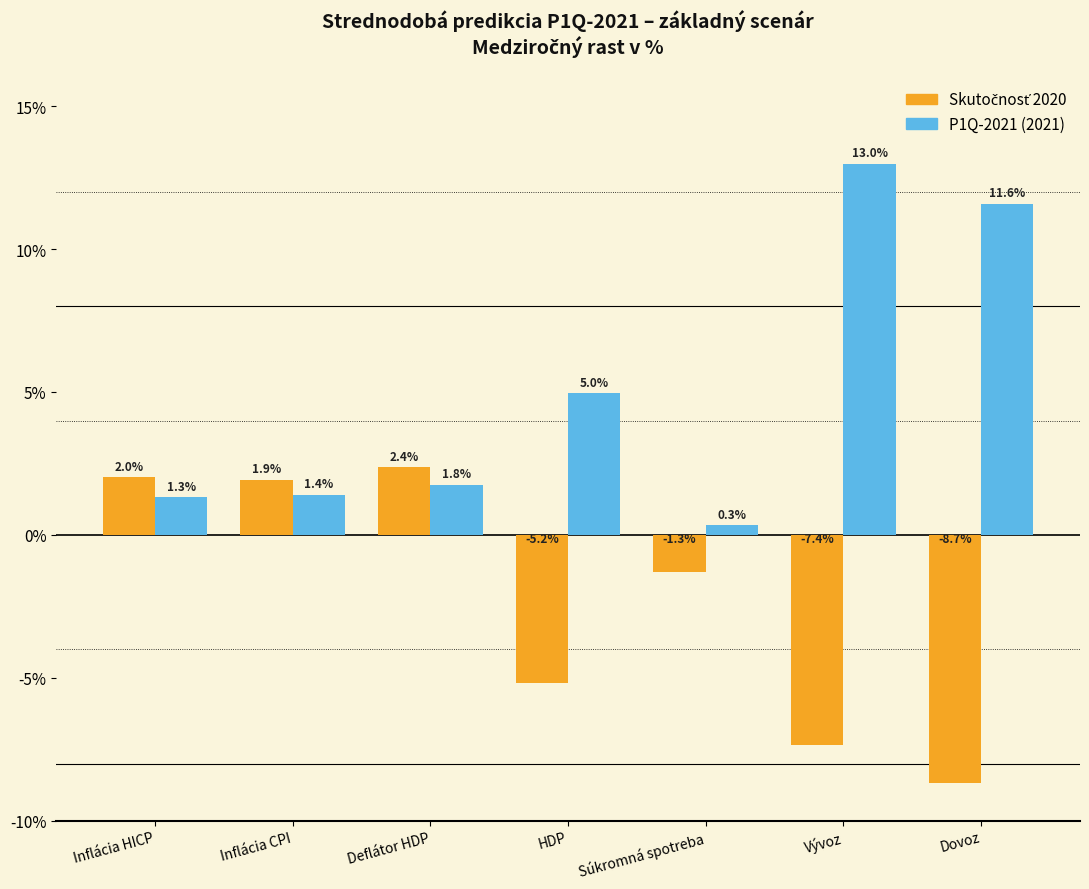

At which category is the sum across all series the highest?

Vývoz